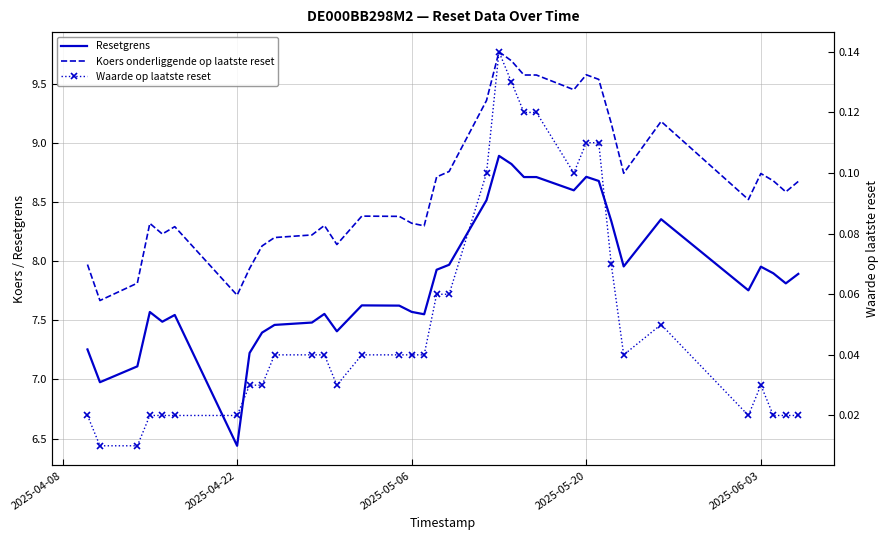

How many distinct data groups are displayed?

3